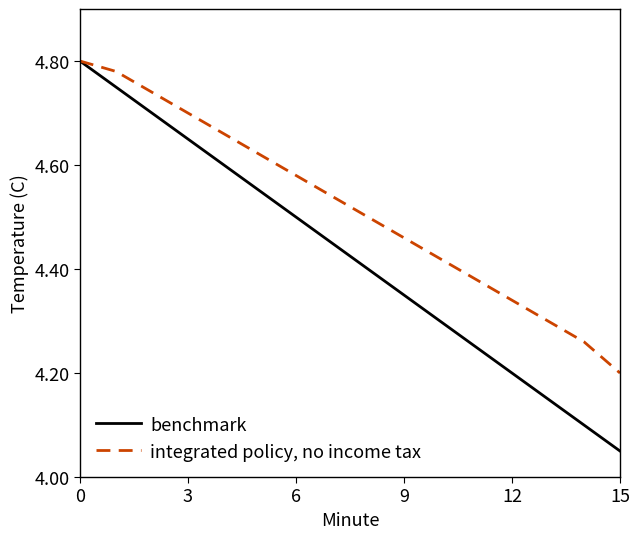

Rank the series by their average value, from lowest to highest.

benchmark, integrated policy, no income tax